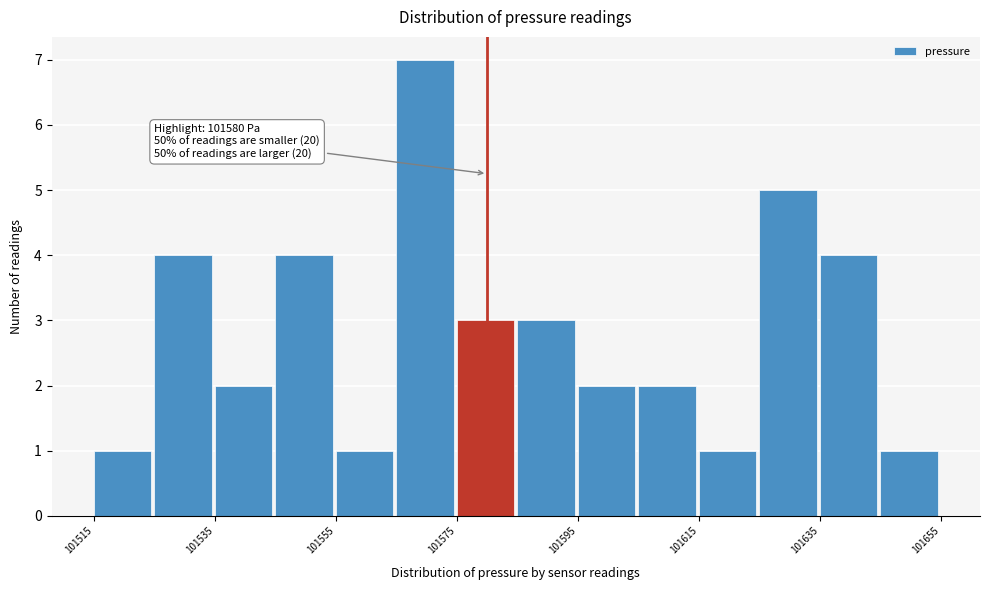

Which range on the x-axis has the tallest bar?

101565 to 101575